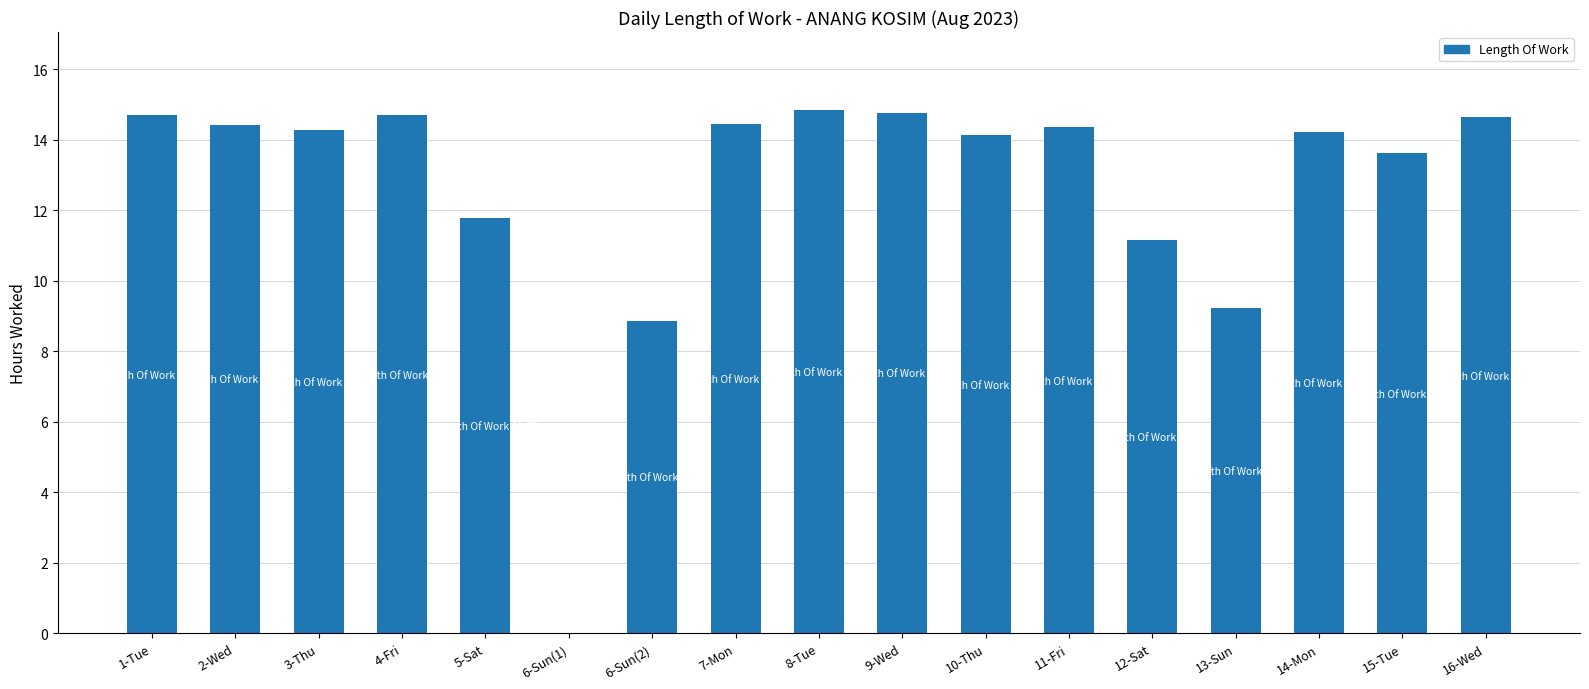

Read the value at 8-Tue.

14.8